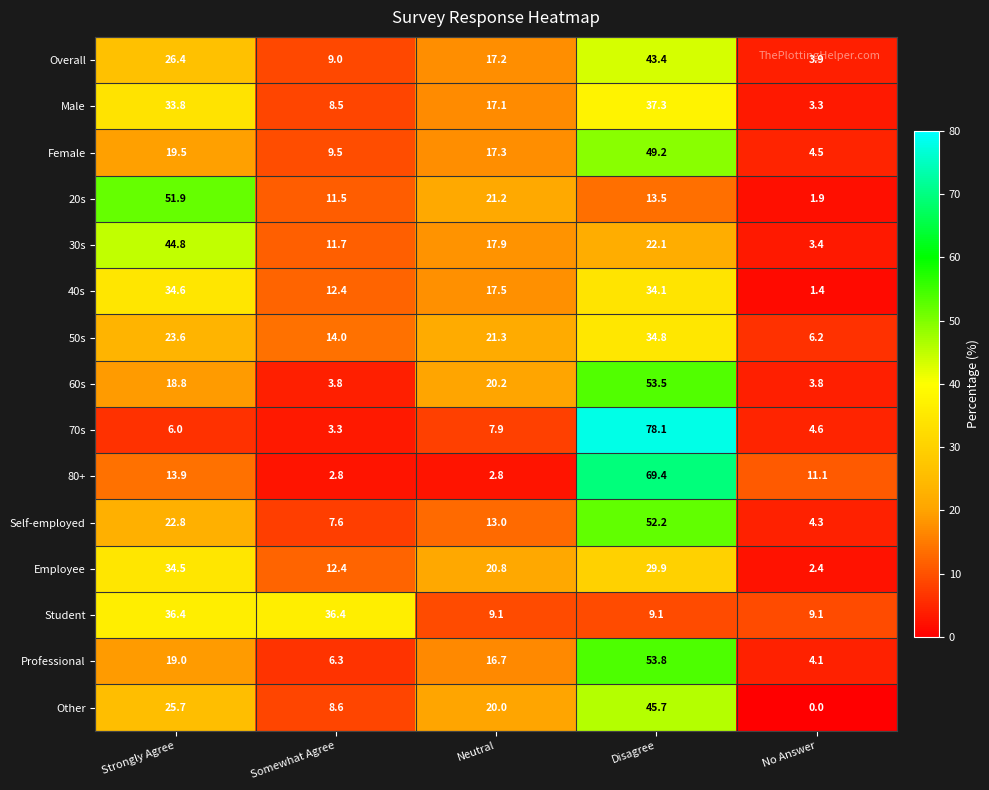

Is it true that Other equals 8.6 at Somewhat Agree?

True